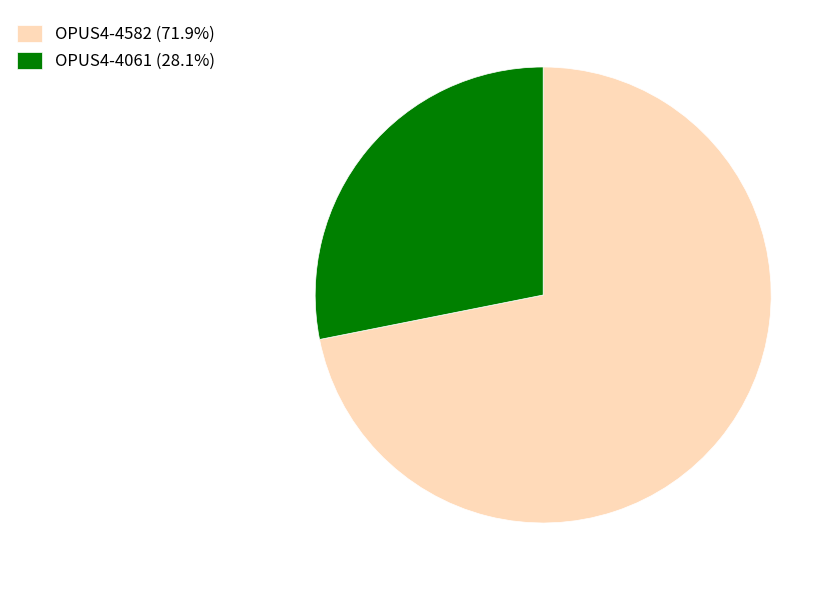

Is it true that OPUS4-4061 is 28% of the pie?

True